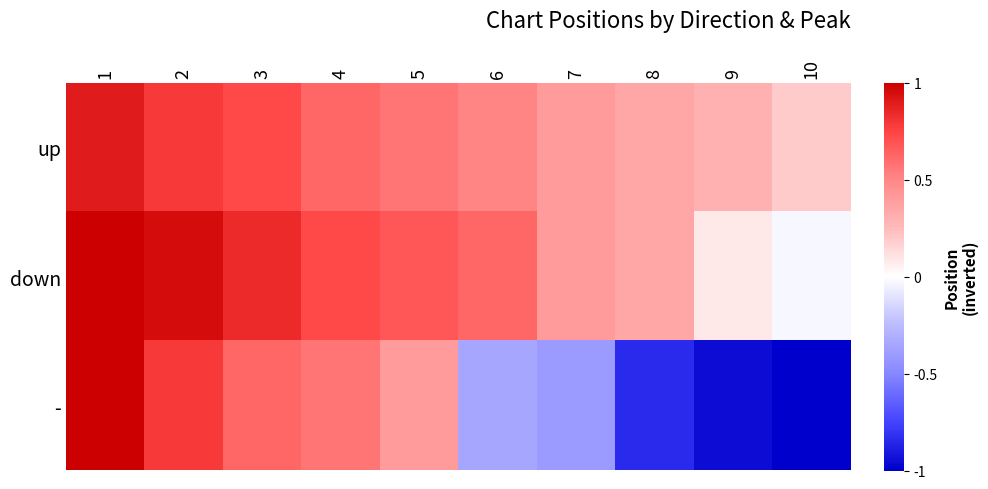

At how many categories does at least one series exceed 0?

10